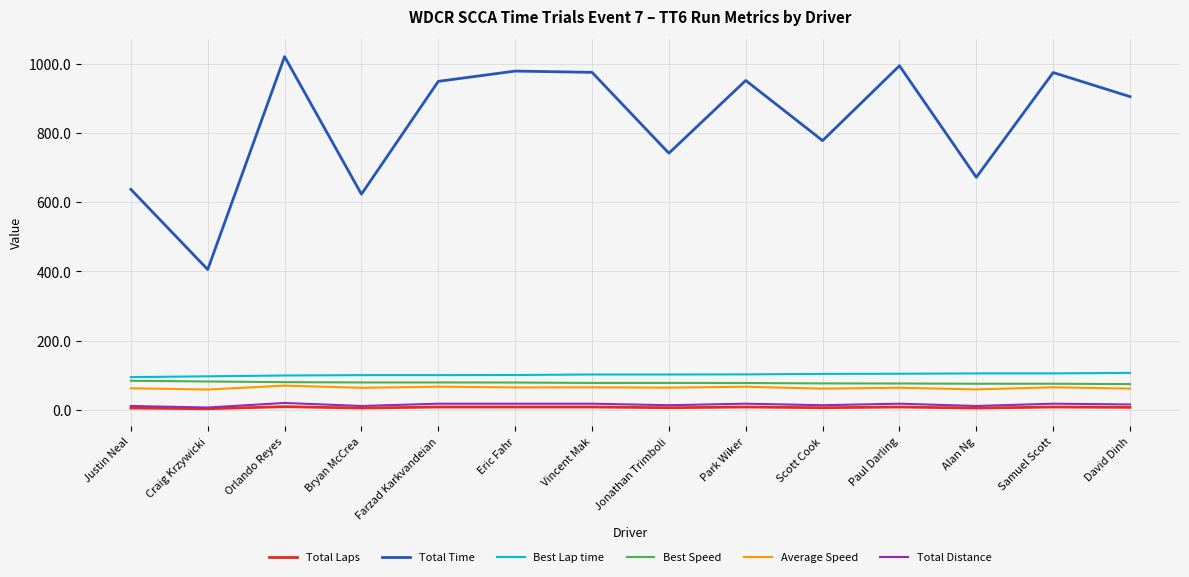

True or false: Total Time and Best Speed intersect in this chart.

False